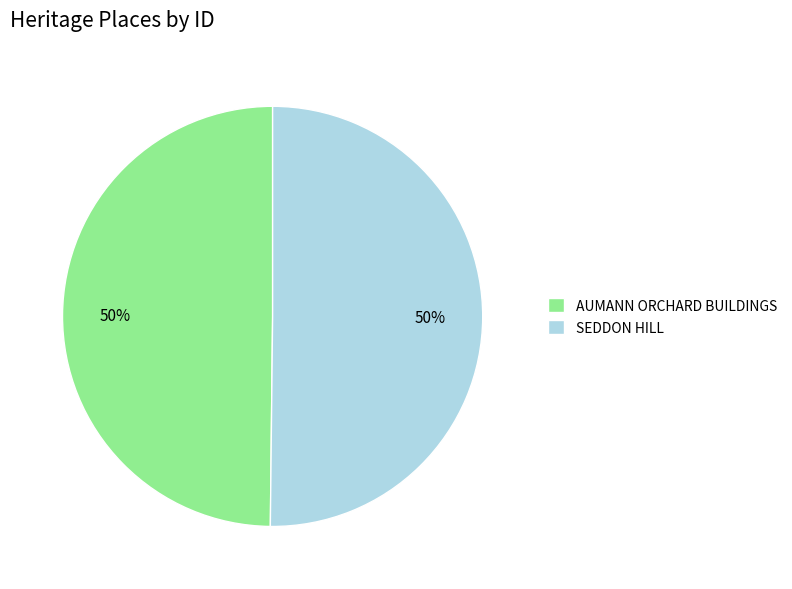

The AUMANN ORCHARD BUILDINGS slice represents 55% of the pie. True or false?

False